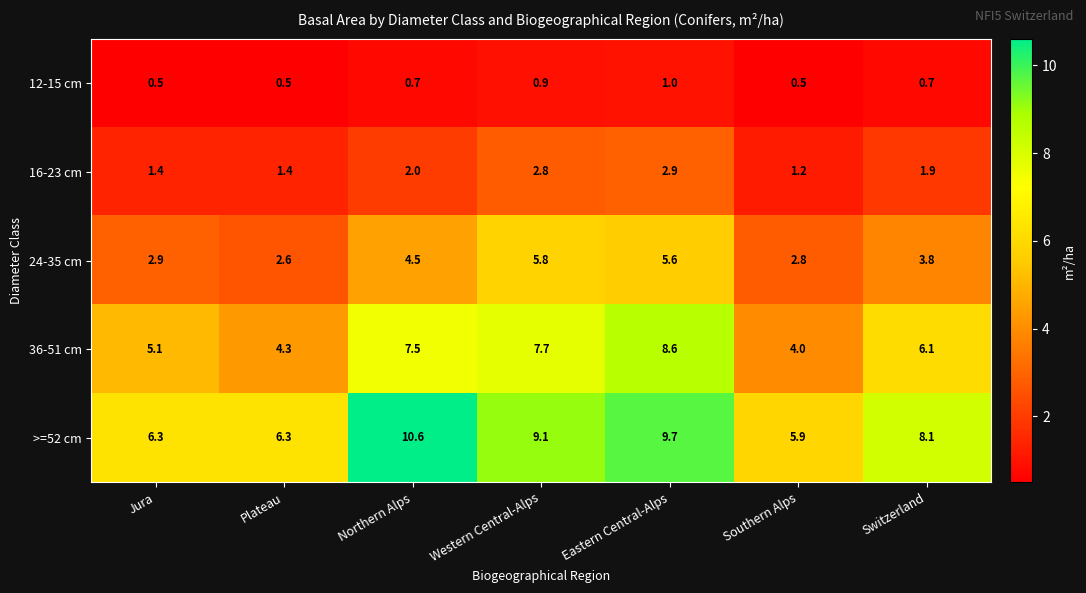

What is the total value across all series at Eastern Central-Alps?

27.8